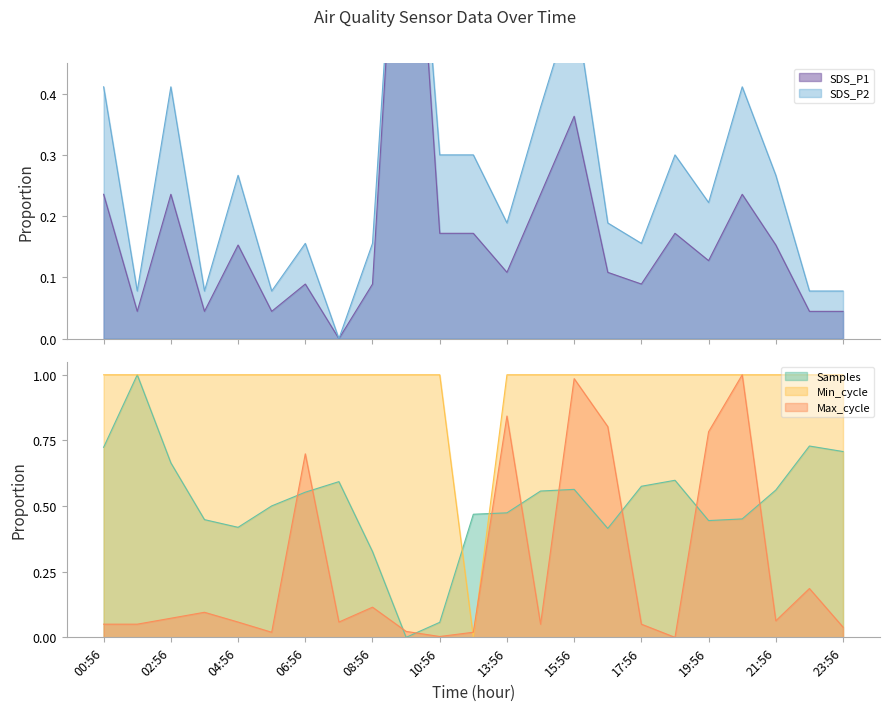

Where do Min_cycle and SDS_P2 first cross each other?

10:56 and 12:56